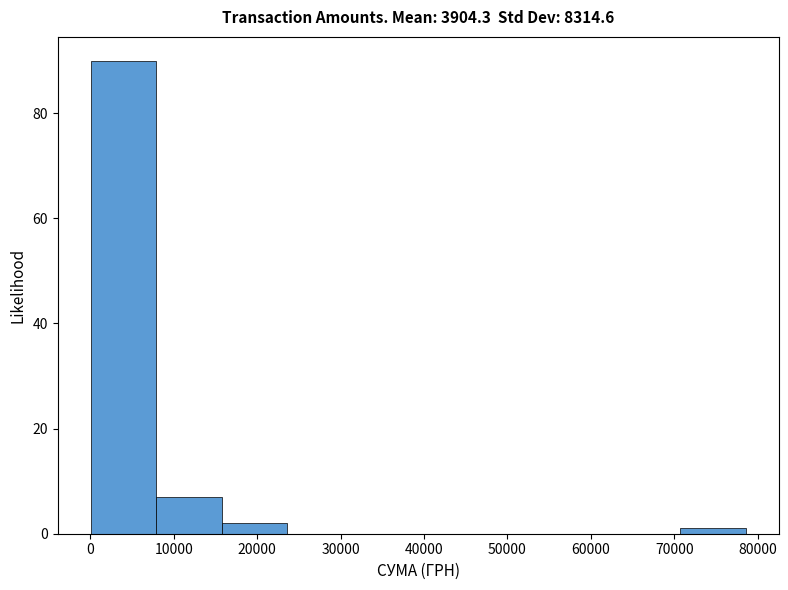

Over which range of the x-axis is the bar tallest?

0 to 8000